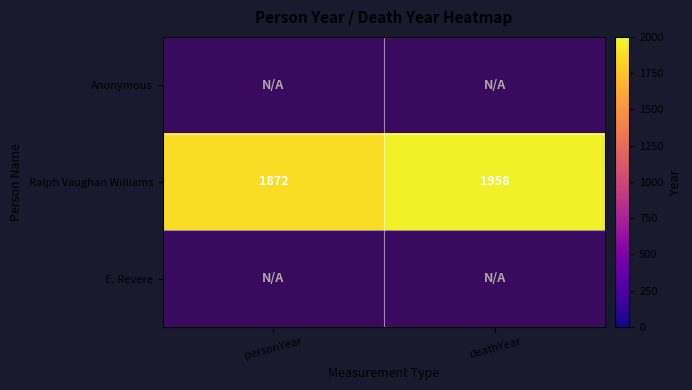

List the labels in order of Ralph Vaughan Williams value, largest first.

deathYear, personYear